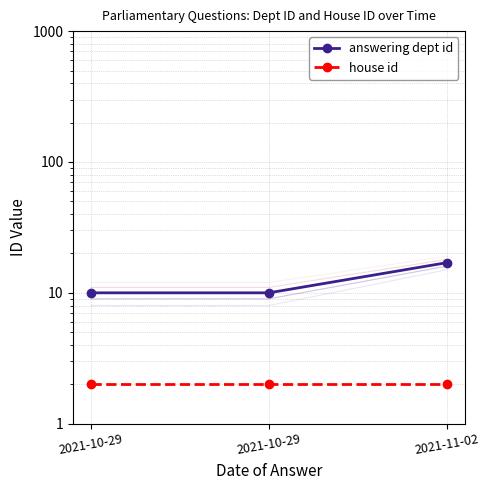

Which series has the largest total across all categories?

answering dept id